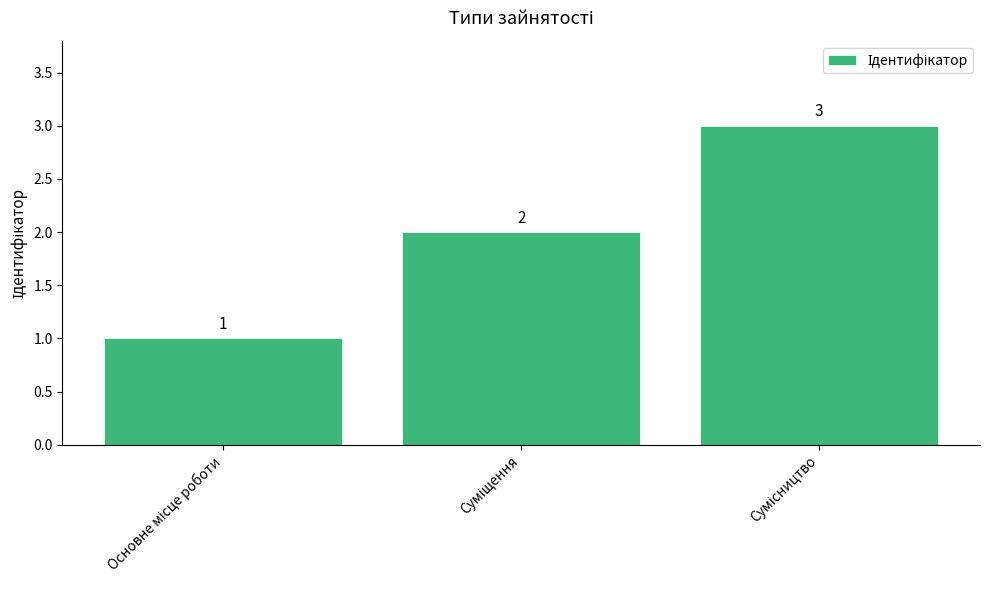

What is the sum of all values?

6